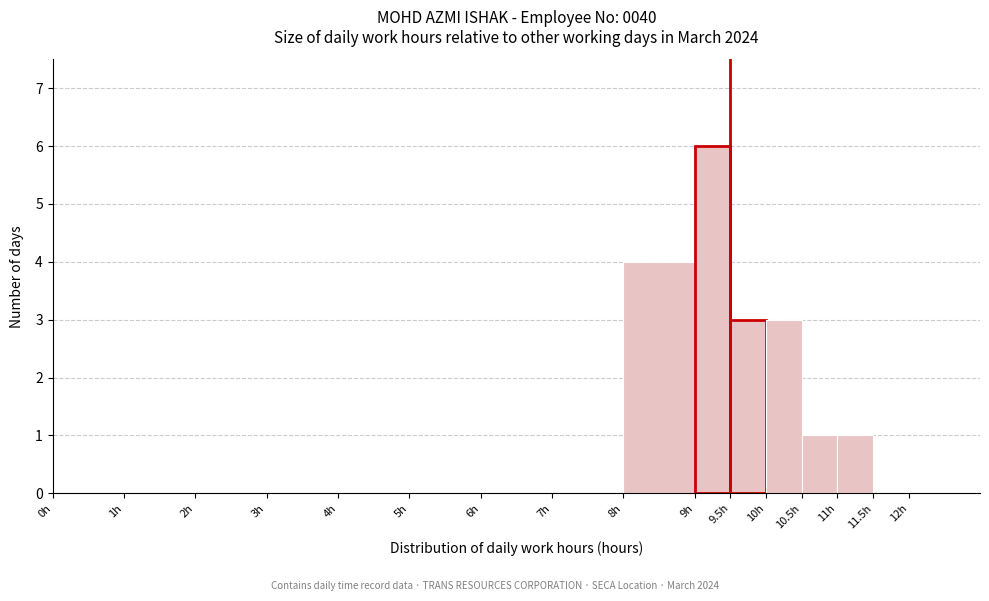

Over which range of the x-axis is the bar tallest?

9.0 to 9.5